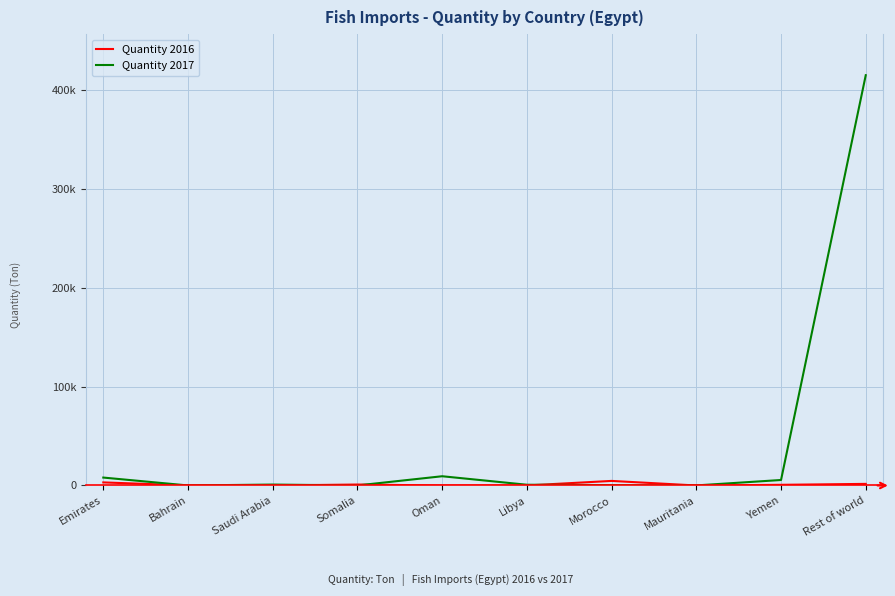

What is the label of the 1st point from the left?

Emirates